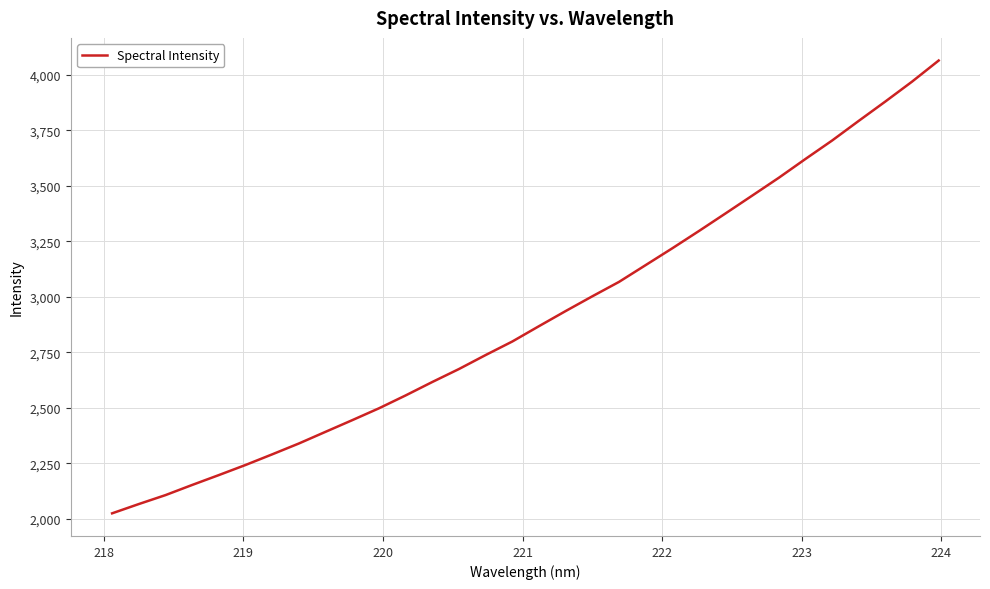

What is the greatest value displayed?

4063.6